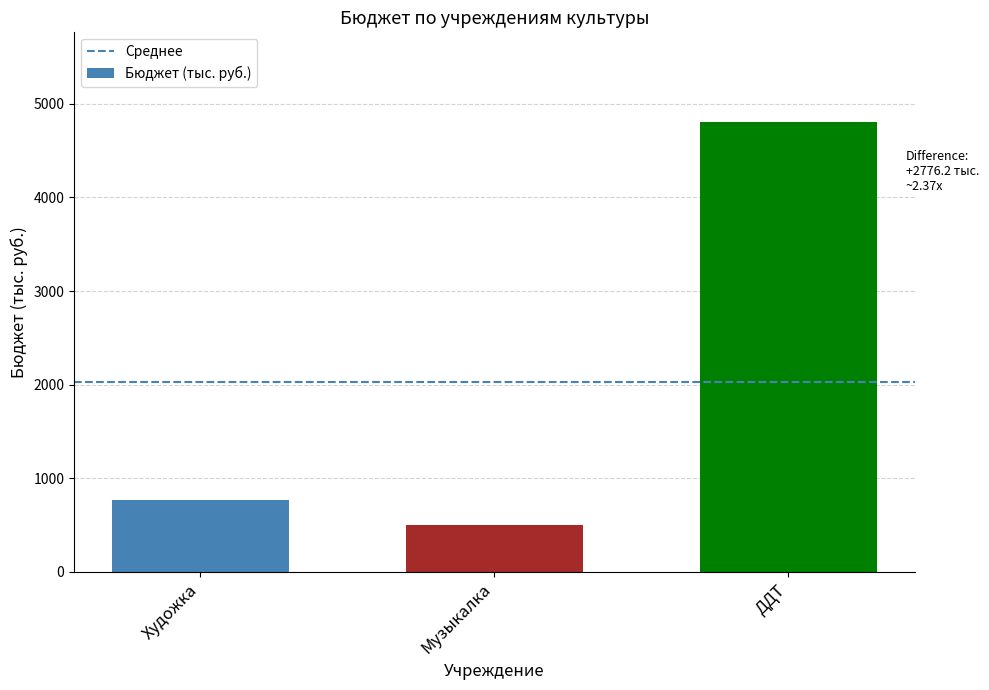

What is the label of the 1st bar from the right?

ДДТ